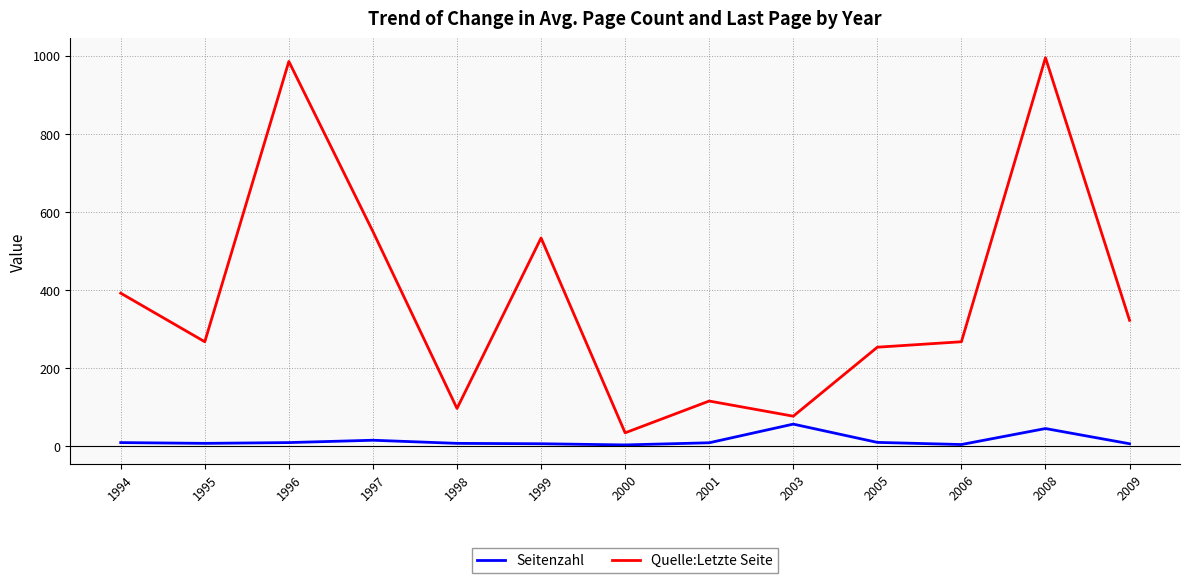

True or false: Quelle:Letzte Seite and Seitenzahl cross at least once.

False